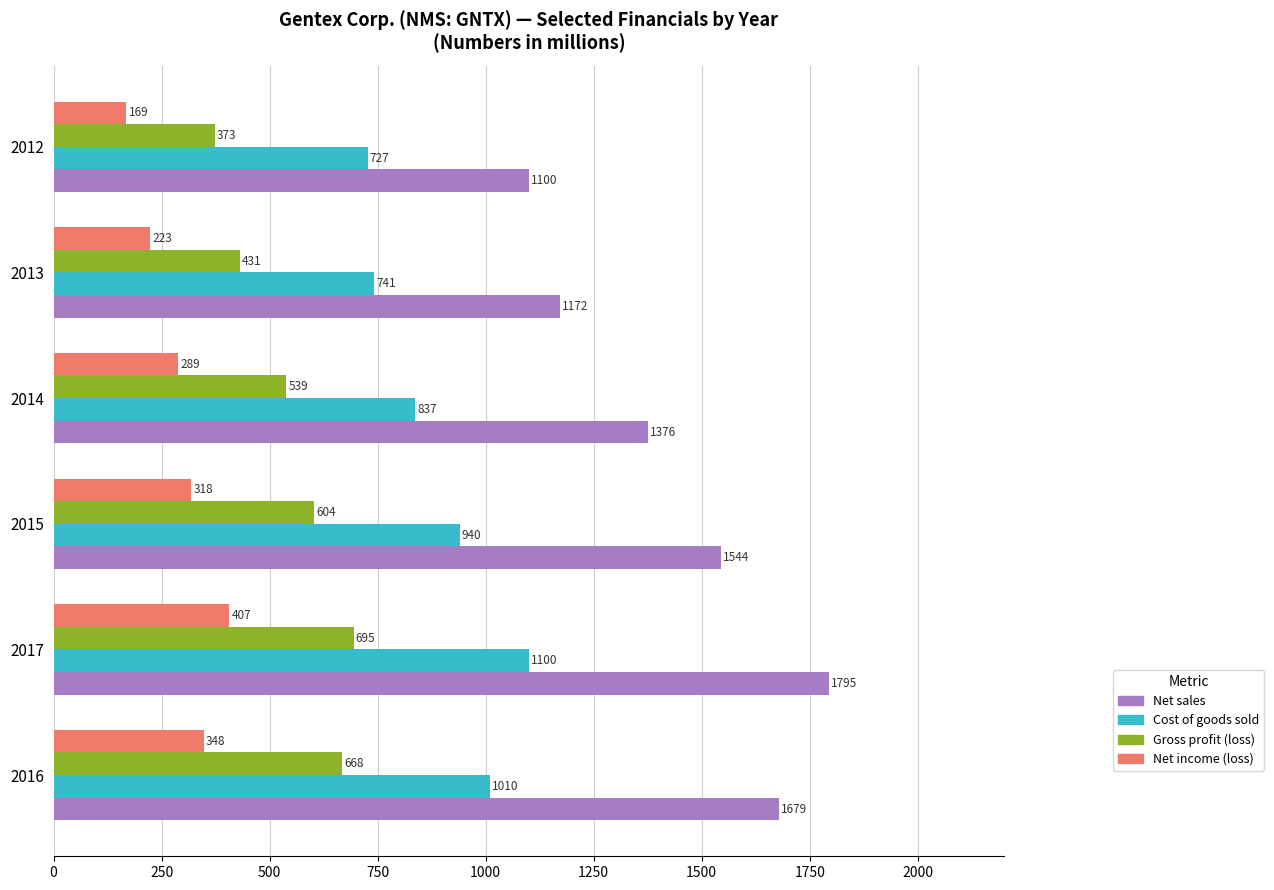

At which category is the sum across all series the highest?

2017